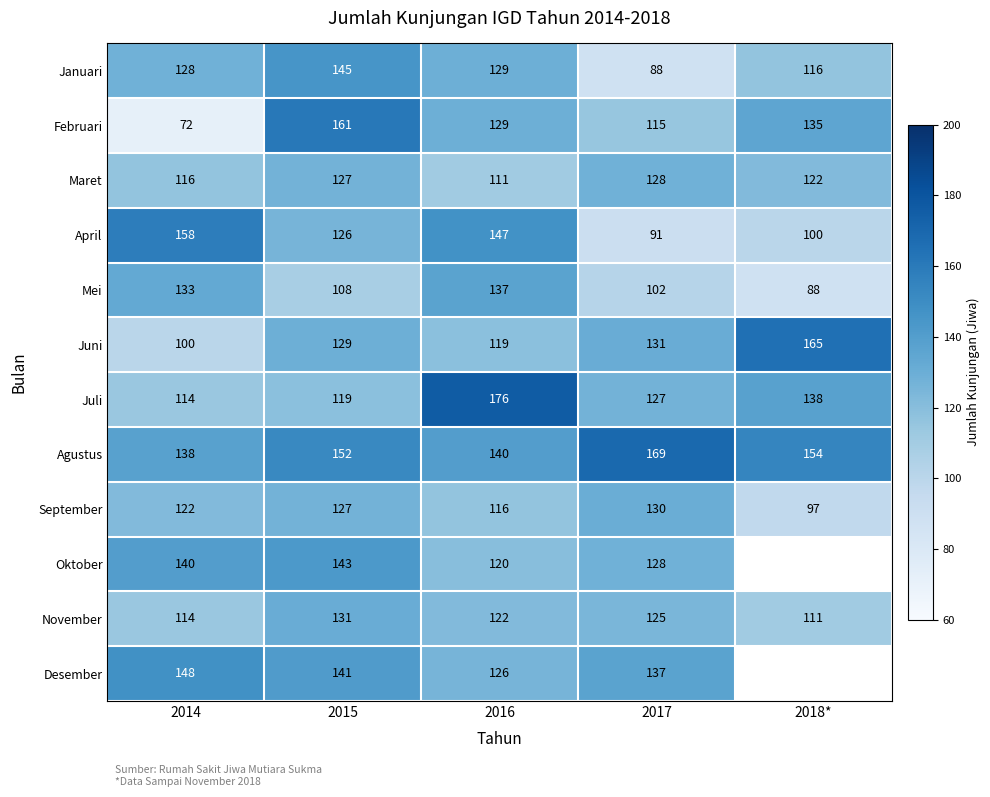

What is the sum of the Agustus values at 2018* and 2014?

292